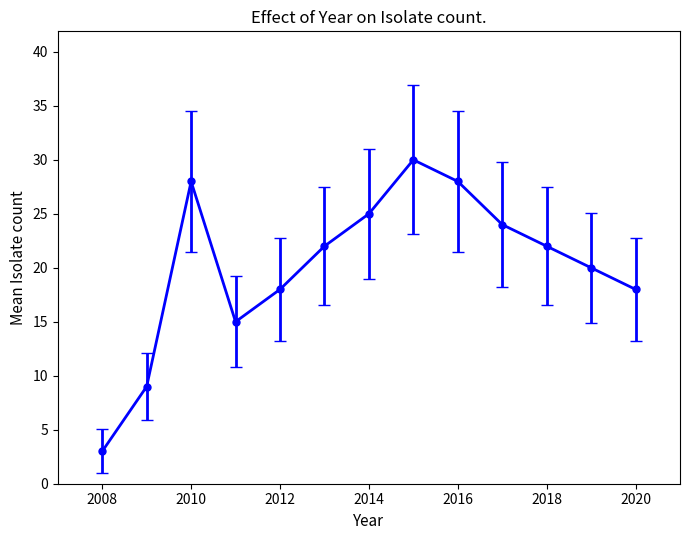

What is the minimum value shown in the chart?

3